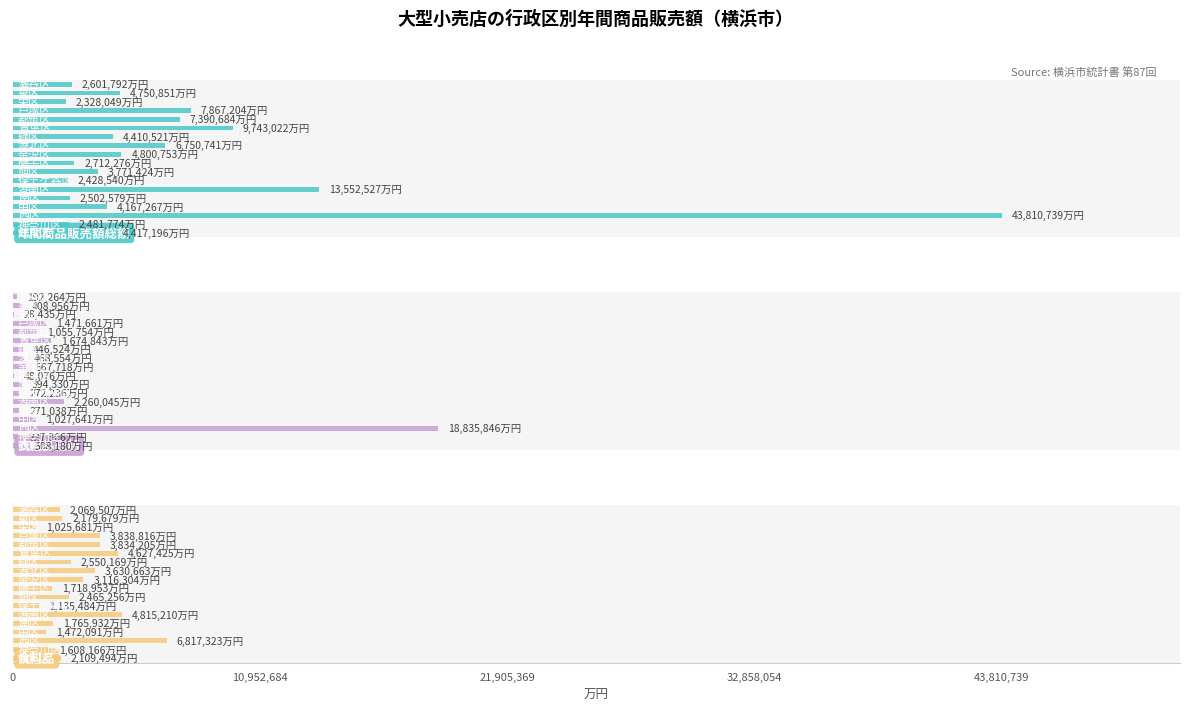

What is the value of the 年間商品販売額総額 bar at the 7th from the left?

2428540